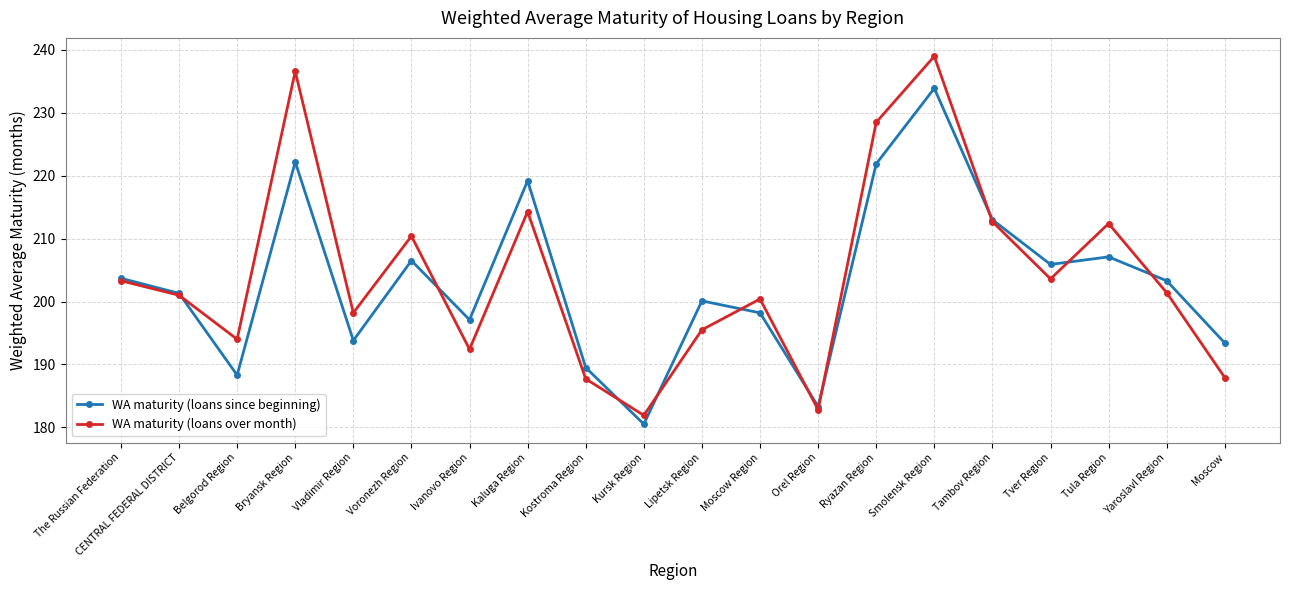

Rank the series by their maximum value, from highest to lowest.

WA maturity (loans over month), WA maturity (loans since beginning)